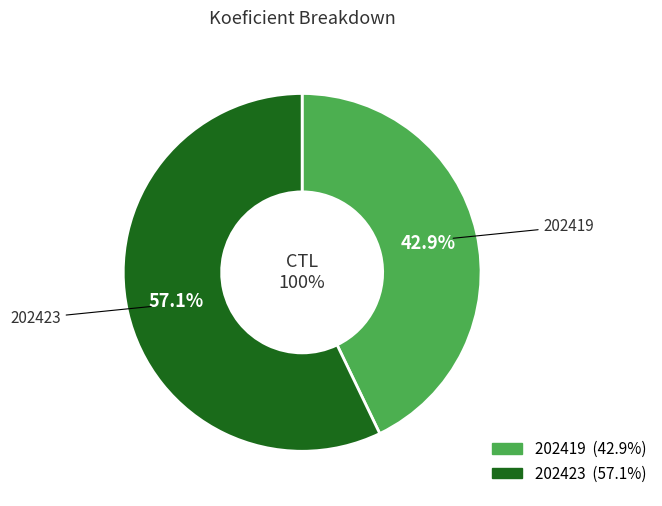

True or false: 202419 accounts for 43% of the total.

True